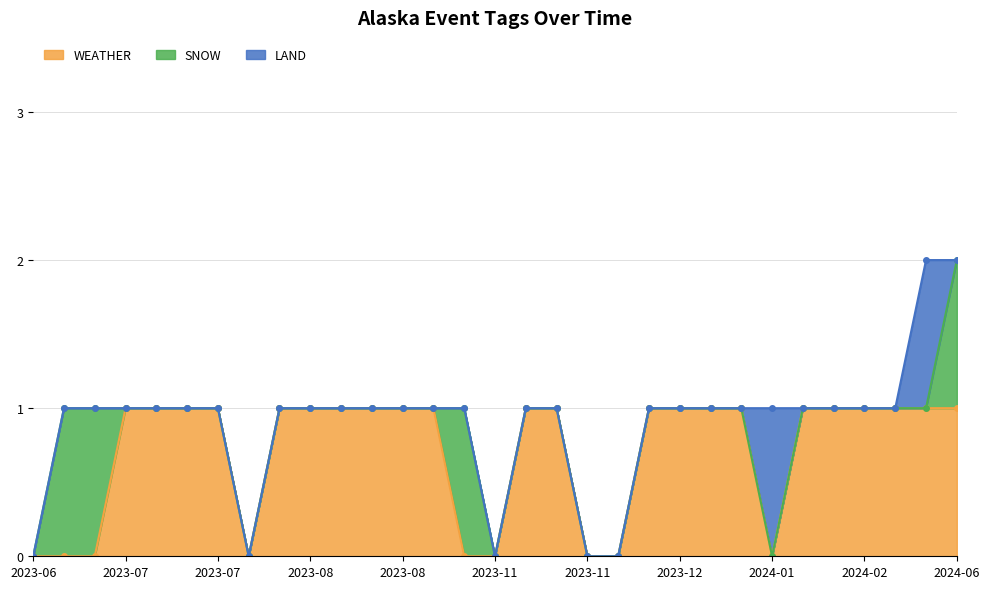

What is the difference between the second highest and second lowest values in the SNOW series?

1